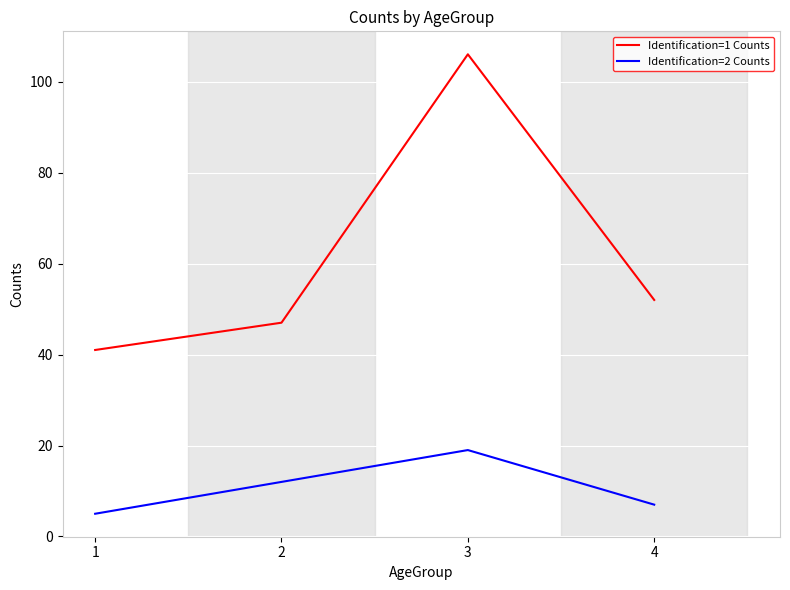

In Identification=1 Counts, how many points are higher than both neighbors (excluding endpoints)?

1